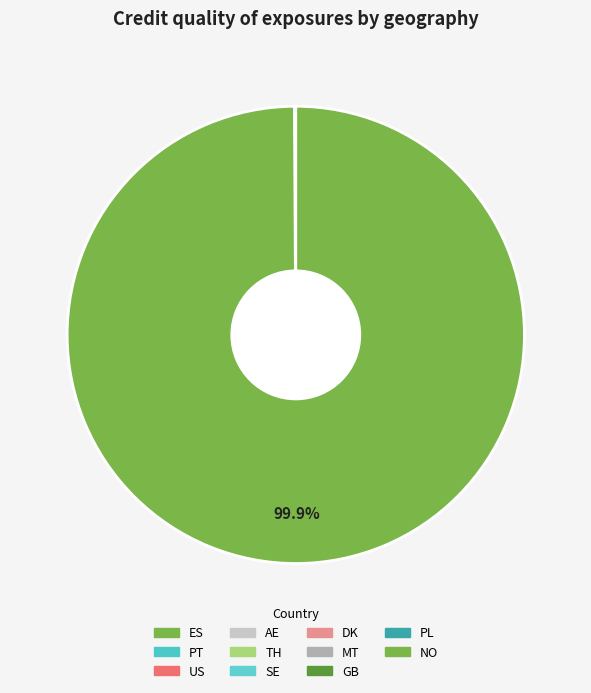

How many slices are in this pie chart?

11